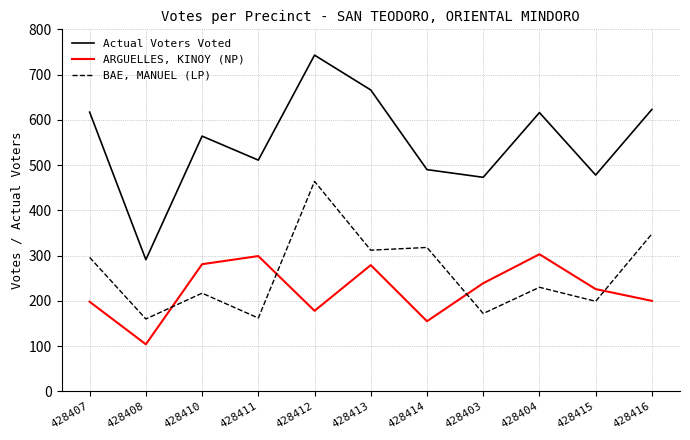

What is the total value across all series at 428403?

884